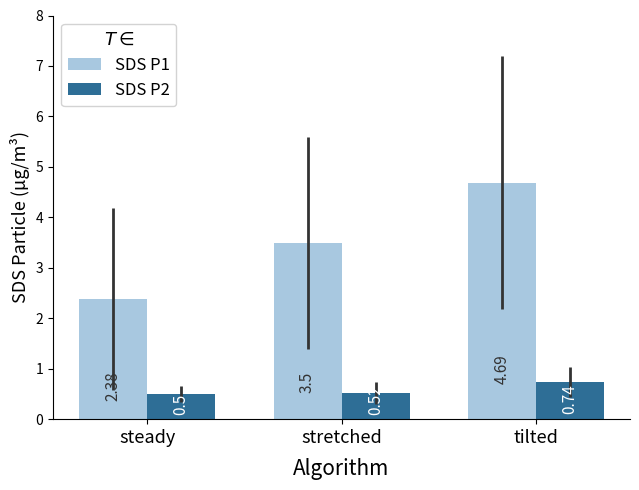

How many groups of bars are there?

3